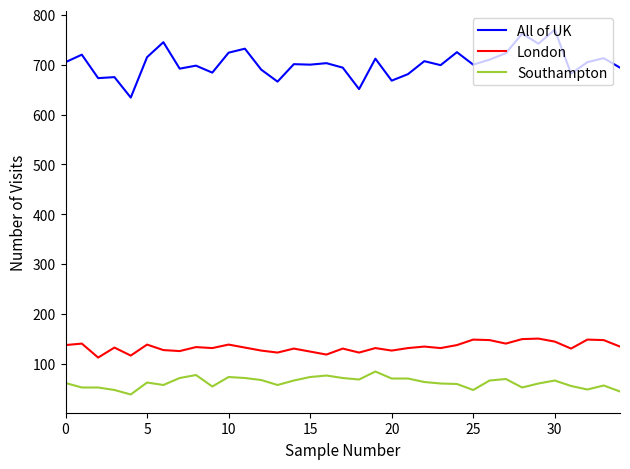

What is the greatest value displayed?

770